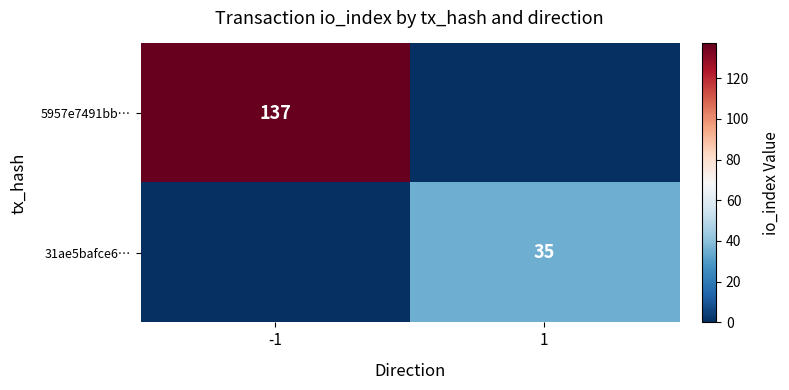

The 5957e7491bb… series shows 137 at -1. True or false?

True